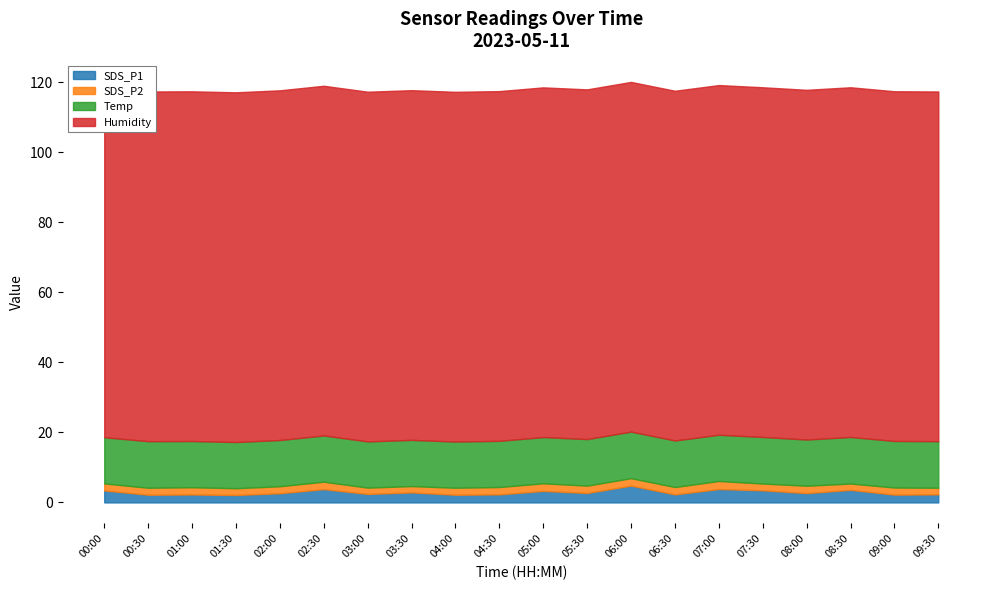

Is it true that SDS_P1 equals 3.2 at 01:30?

False